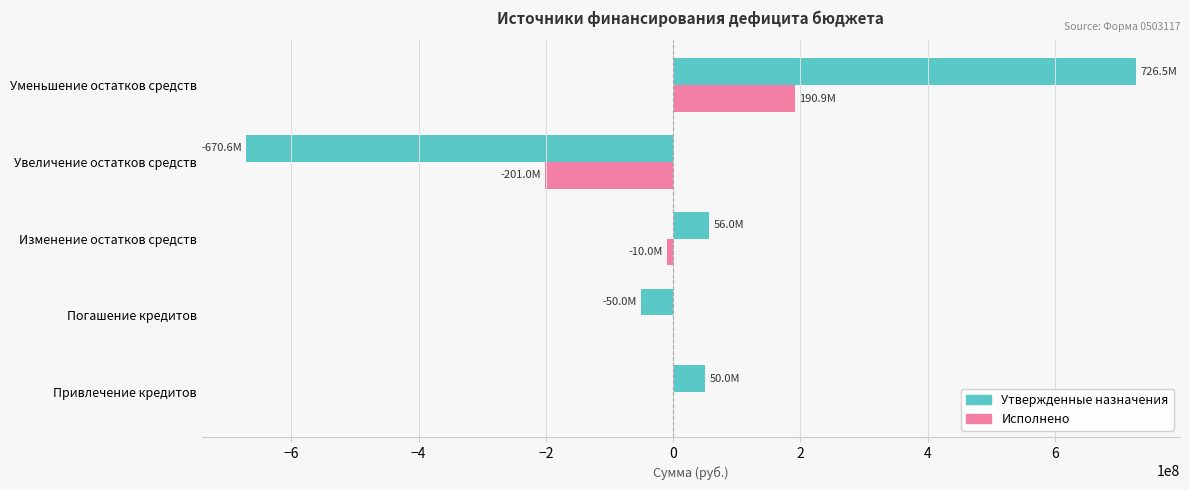

Between Увеличение остатков средств and Уменьшение остатков средств, which series saw the biggest shift?

Утвержденные назначения